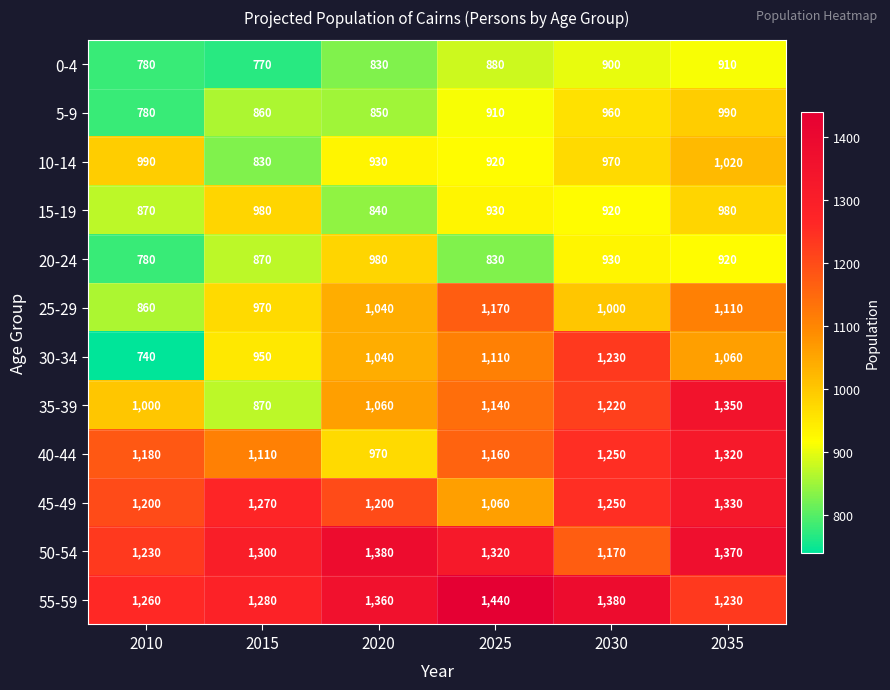

Where does the 50-54 series first go above 1320?

2020